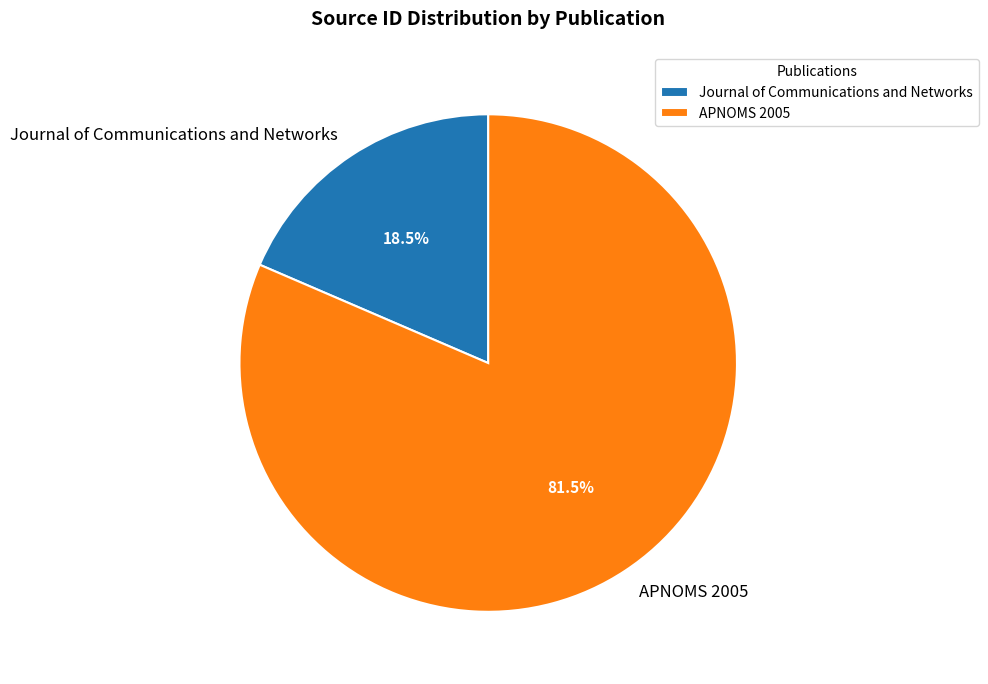

Which category has the biggest portion of the pie?

APNOMS 2005